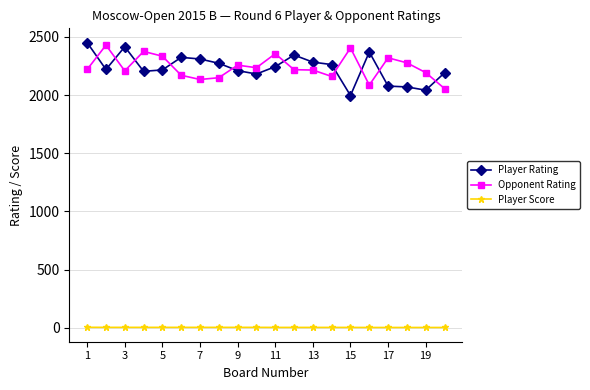

Is this an area chart (filled region under the line)?

No